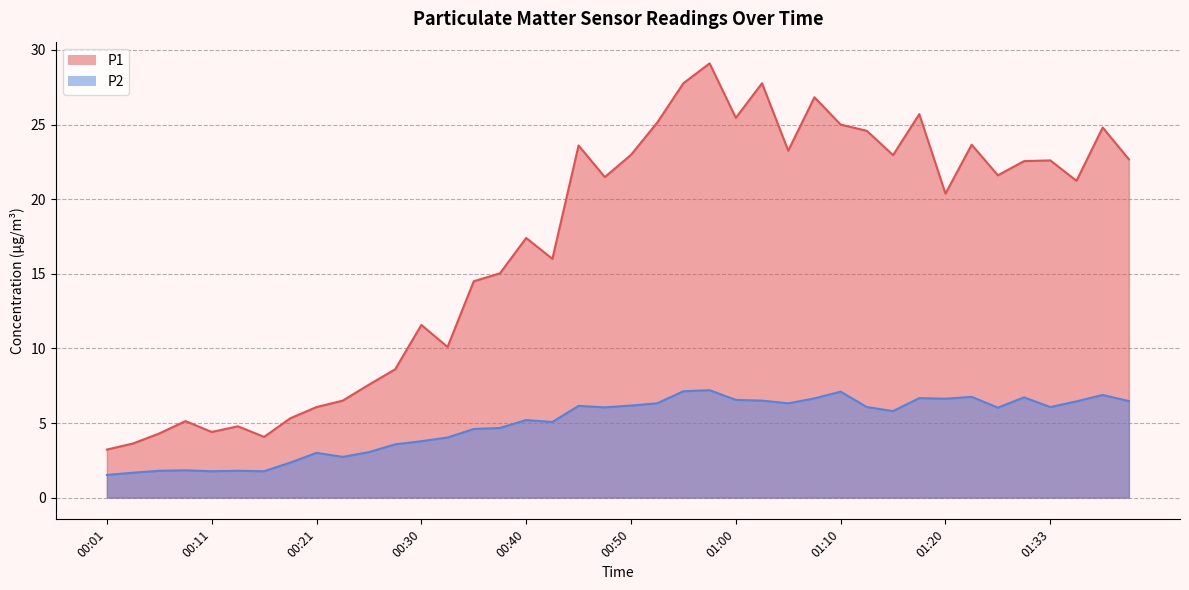

In P1, how many points are lower than both neighbors (excluding endpoints)?

11